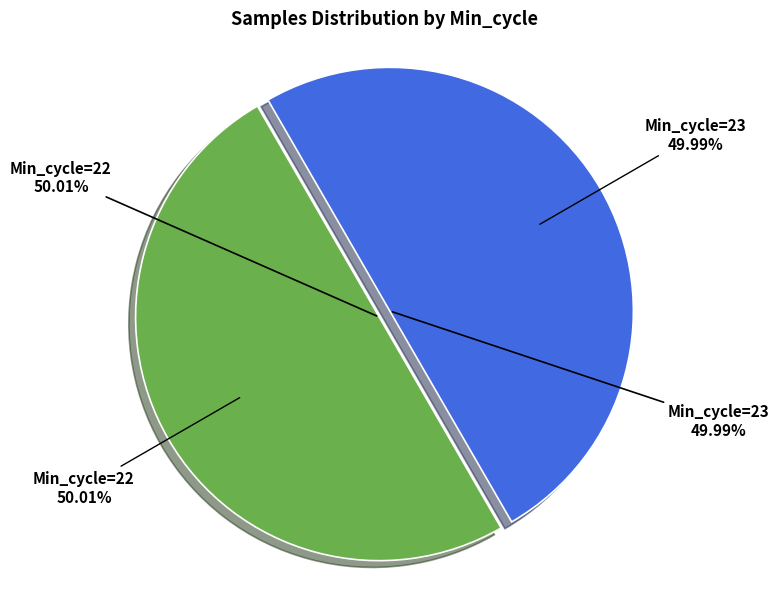

Which has a higher value, 22 or 23?

22